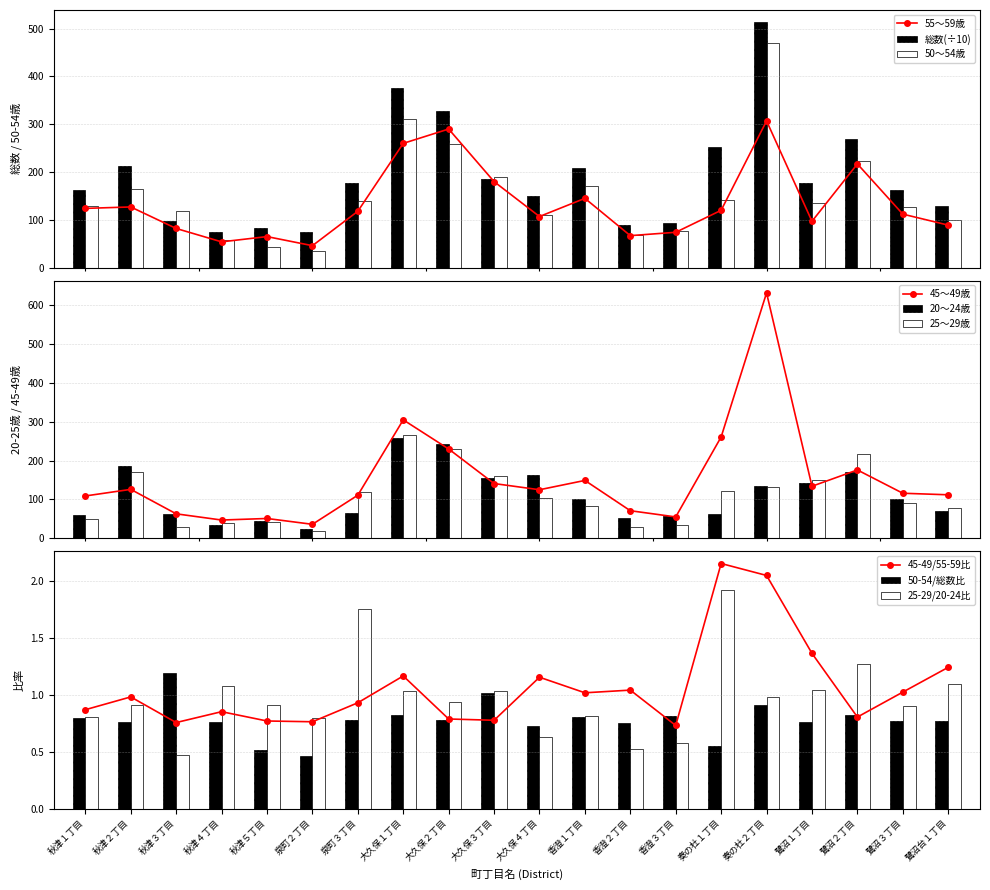

Reading left to right, extract all data points from this chart.

総数(÷10): 162.4	213.2	98.4	75.3	83.5	74.0	176.8	376.7	327.8	184.8	149.5	209.0	88.8	93.0	252.2	513.3	177.0	270.0	162.4	128.3
50～54歳: 130.0	164.0	119.0	58.0	44.0	35.0	139.0	312.0	258.0	189.0	110.0	170.0	68.0	77.0	141.0	470.0	136.0	223.0	126.0	100.0
55～59歳: 124.0	127.0	82.0	54.0	65.0	46.0	118.0	260.0	290.0	180.0	107.0	145.0	67.0	74.0	120.0	307.0	97.0	217.0	112.0	89.0
20～24歳: 61.0	186.0	62.0	35.0	45.0	24.0	66.0	257.0	244.0	154.0	164.0	101.0	52.0	58.0	63.0	134.0	142.0	170.0	100.0	71.0
25～29歳: 50.0	171.0	30.0	39.0	42.0	20.0	118.0	267.0	230.0	160.0	105.0	83.0	28.0	34.0	123.0	133.0	149.0	218.0	91.0	79.0
45～49歳: 109.0	126.0	63.0	47.0	51.0	36.0	111.0	305.0	230.0	141.0	125.0	149.0	71.0	55.0	261.0	632.0	134.0	176.0	116.0	112.0